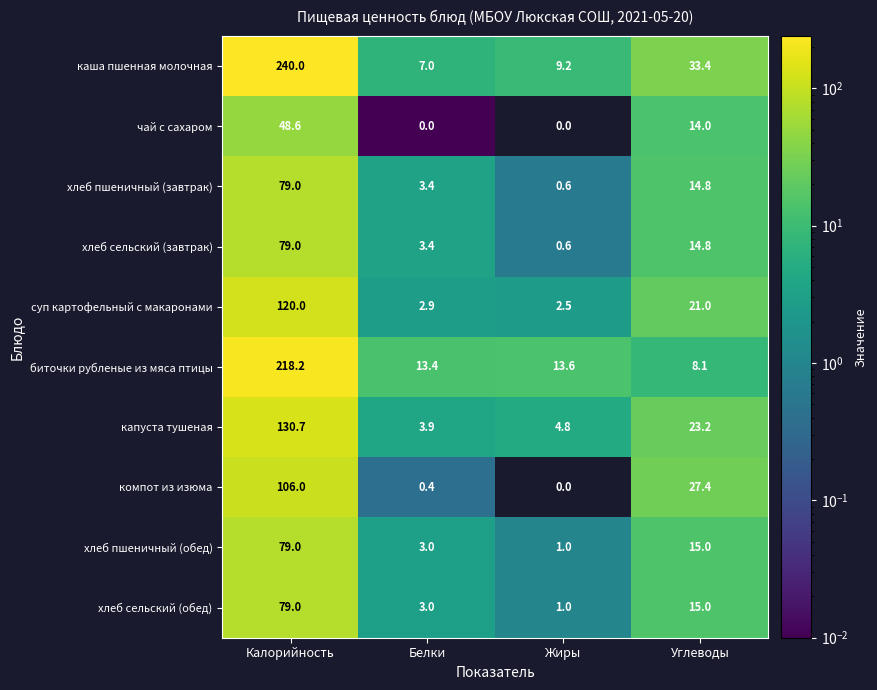

Which series has the widest spread of values?

каша пшенная молочная